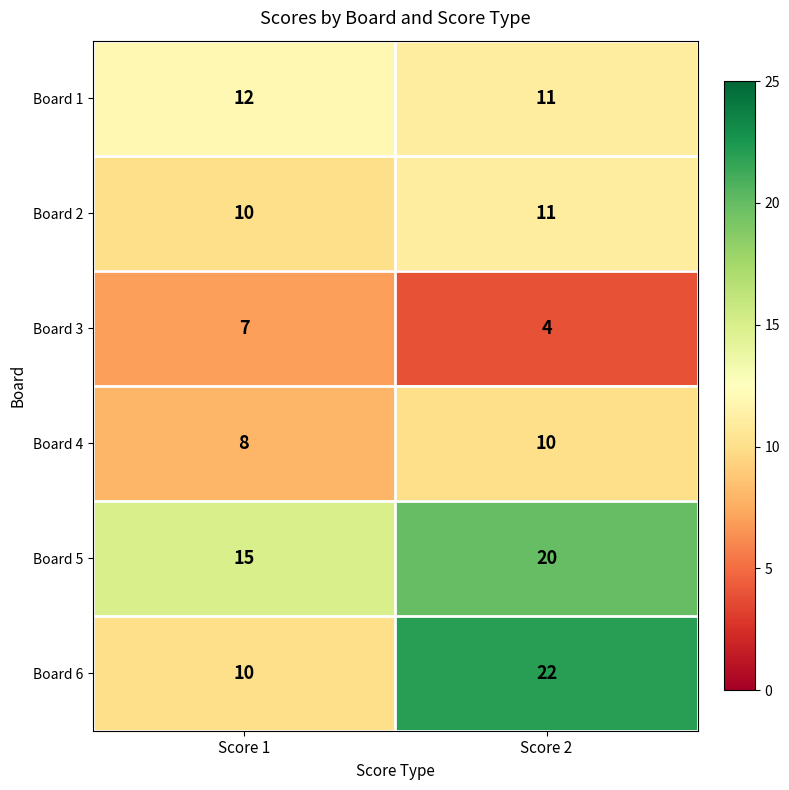

List the series in order of their peak value, highest first.

Board 6, Board 5, Board 1, Board 2, Board 4, Board 3